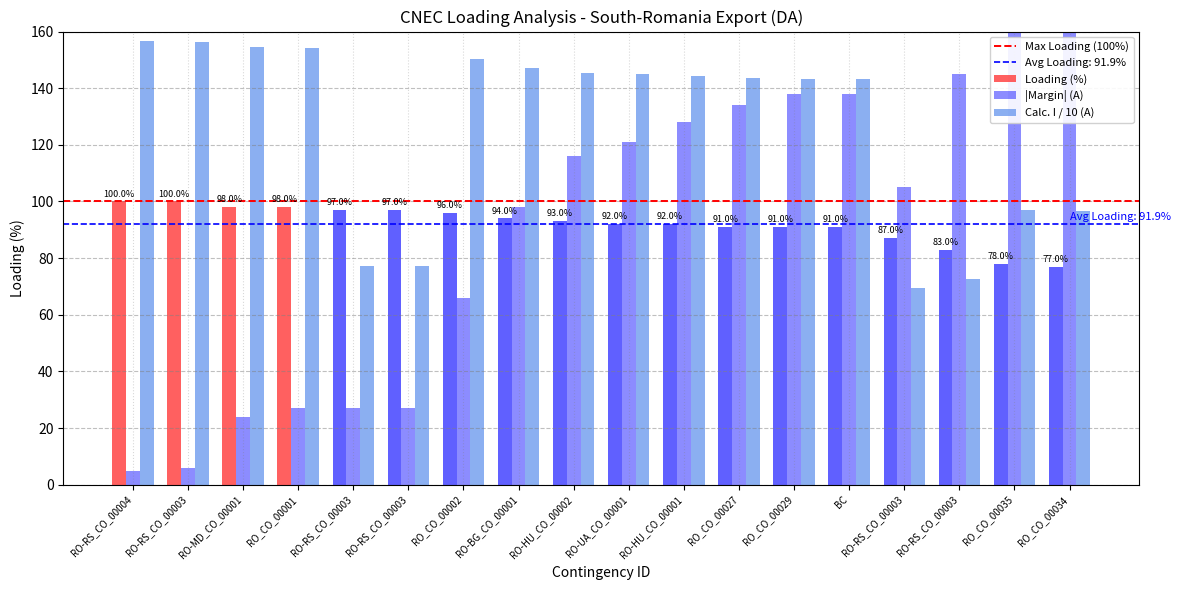

Reading left to right, what are all the values shown in this chart?

Calculated_I: 156.5	156.4	154.6	154.3	77.3	77.3	150.4	147.2	145.4	144.9	144.2	143.6	143.2	143.2	69.5	72.5	96.9	96.6
Margin: 5.0	6.0	24.0	27.0	27.0	27.0	66.0	98.0	116.0	121.0	128.0	134.0	138.0	138.0	105.0	145.0	280.0	282.0
Loading: 100.0	100.0	98.0	98.0	97.0	97.0	96.0	94.0	93.0	92.0	92.0	91.0	91.0	91.0	87.0	83.0	78.0	77.0